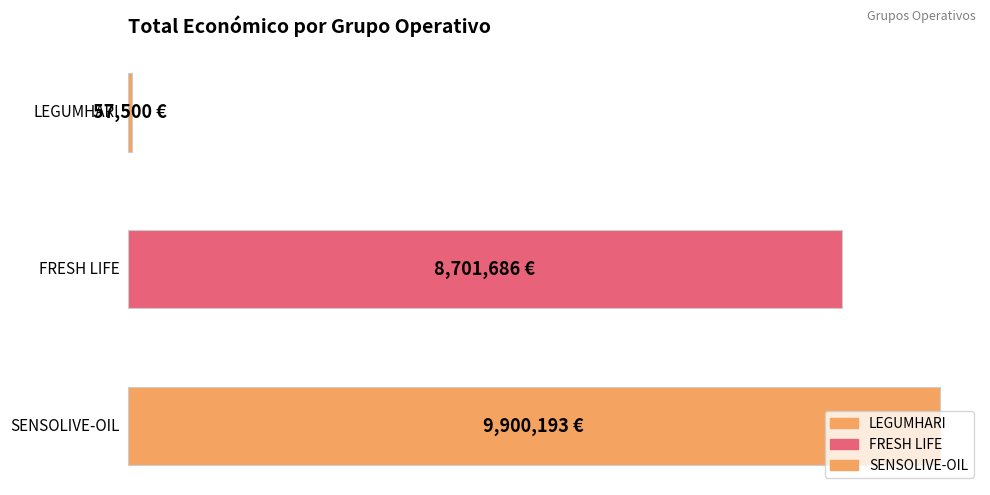

Reading left to right, list all the values displayed in this chart.

57500	8701686	9900193